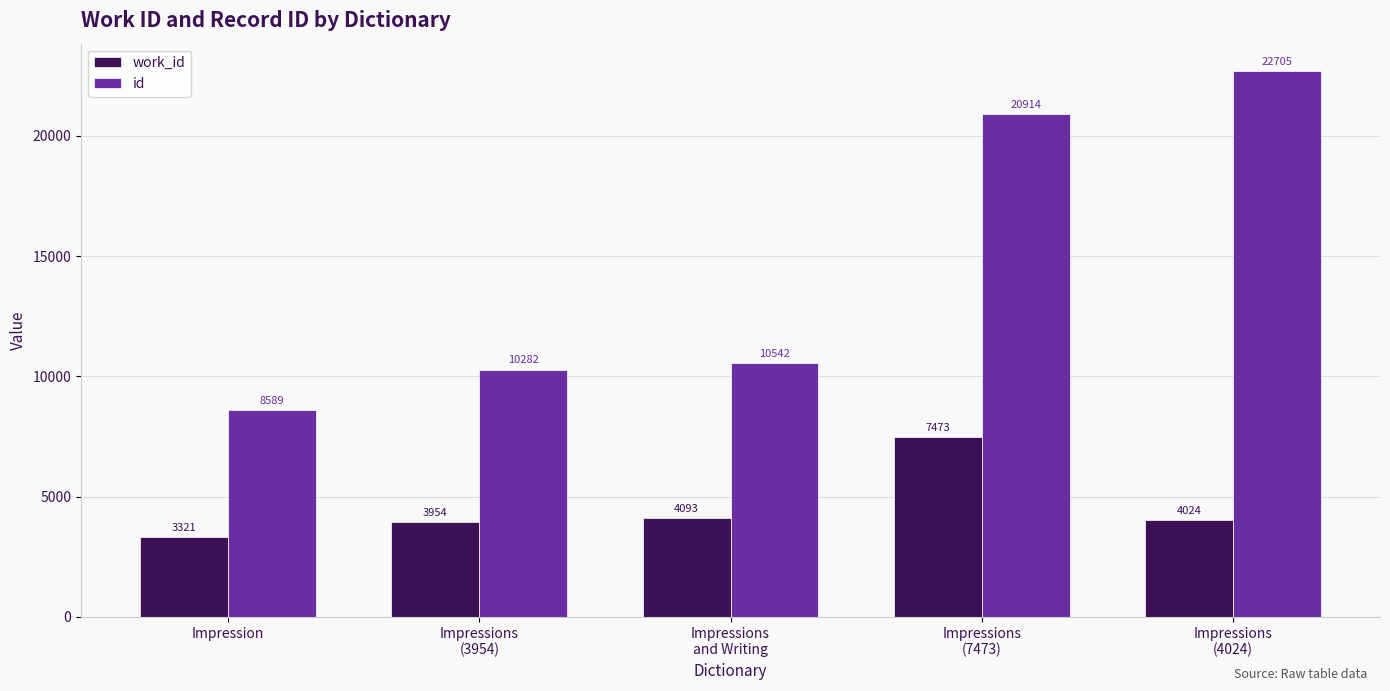

How many data points in id are less than 10542?

2